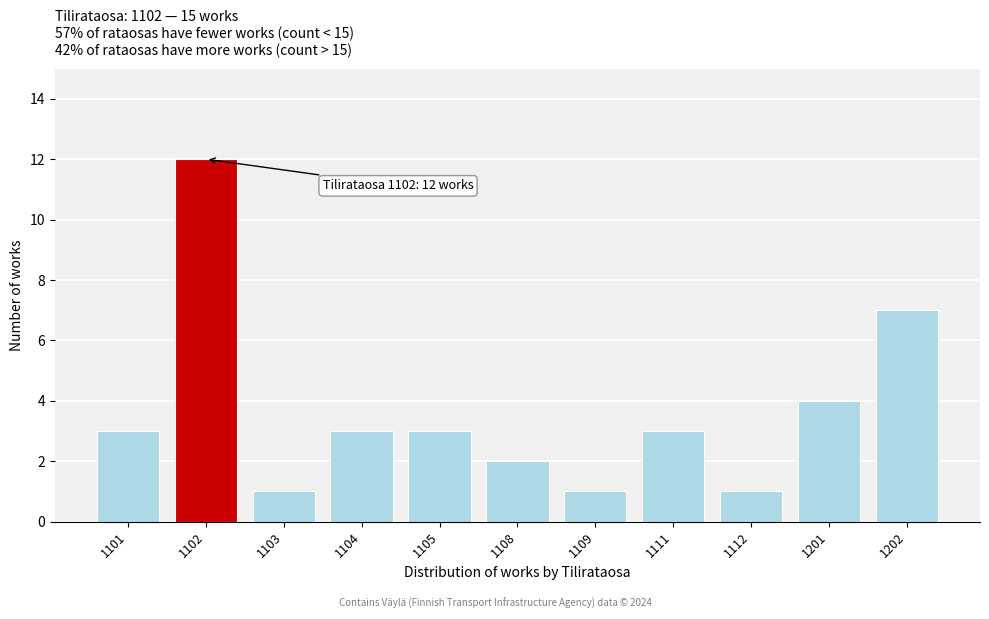

Reading right to left, transcribe all the data shown in this chart.

7	4	1	3	1	2	3	3	1	12	3